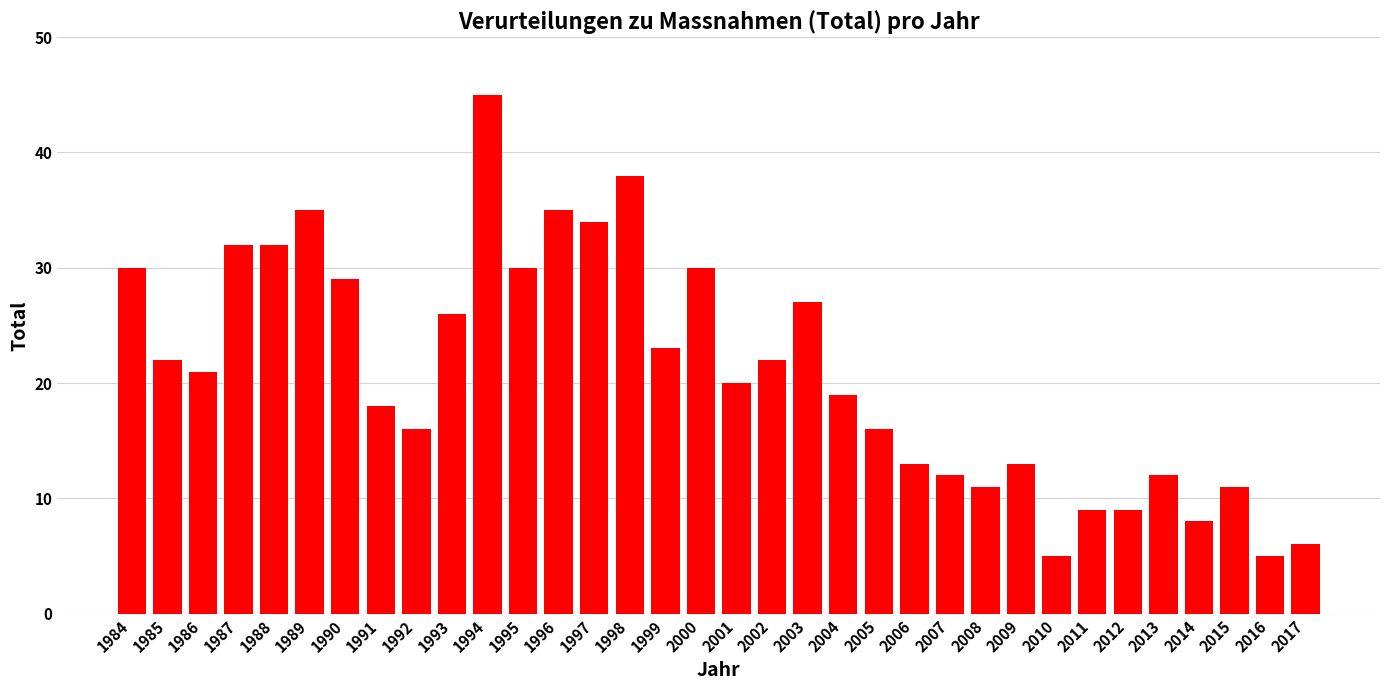

Does the chart contain stacked bars?

No